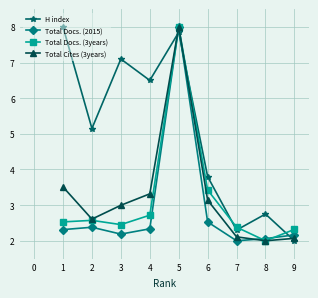

The value of H index at 2 is 5.2. True or false?

True